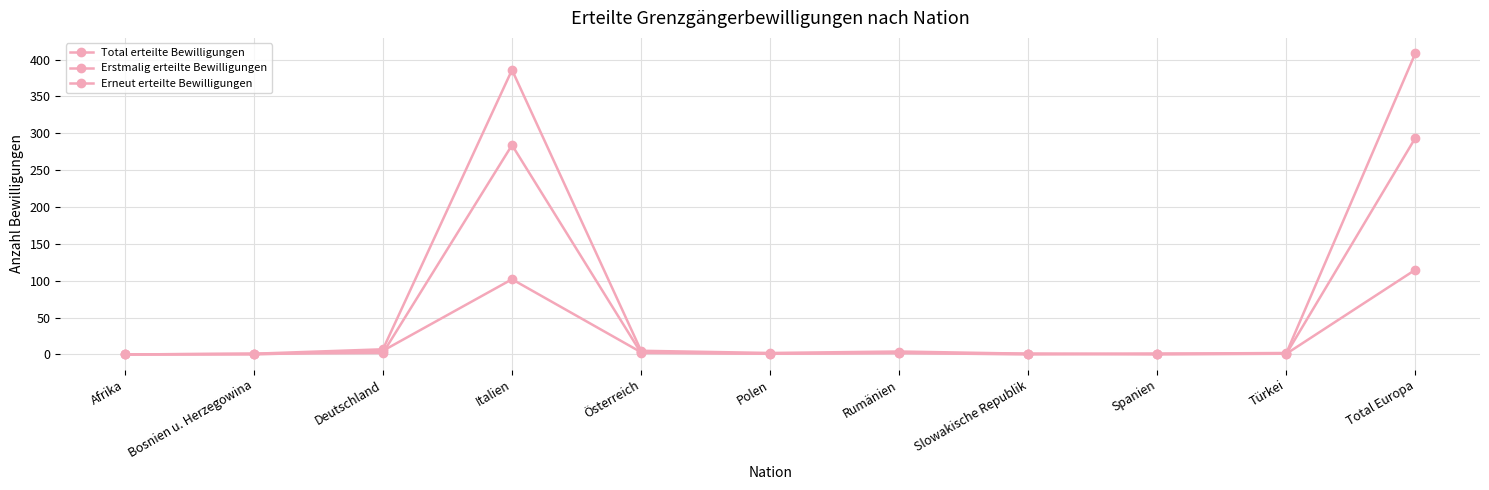

Where is the first local minimum for Erneut erteilte Bewilligungen?

Polen